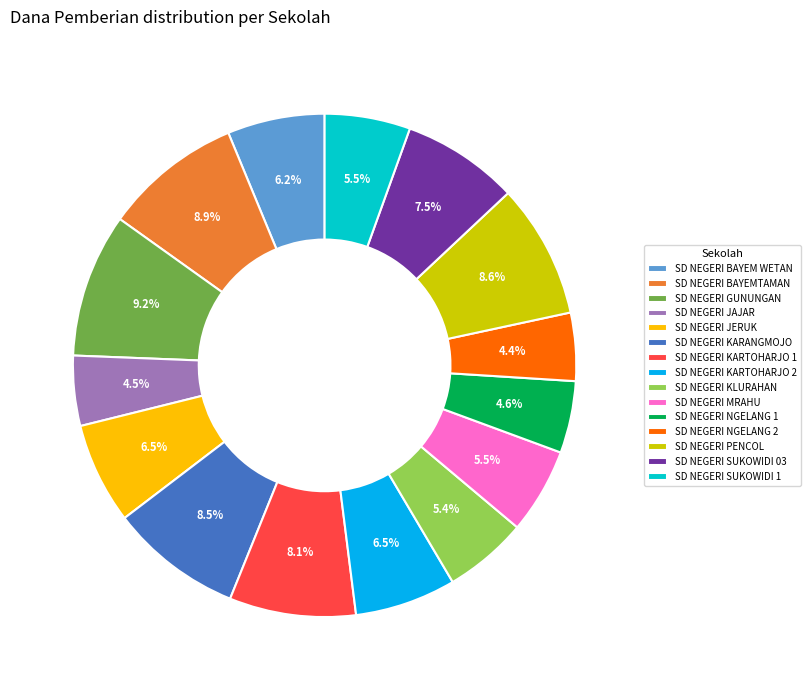

Combined, what portion of the pie is SD NEGERI BAYEMTAMAN and SD NEGERI JERUK?

15.4%